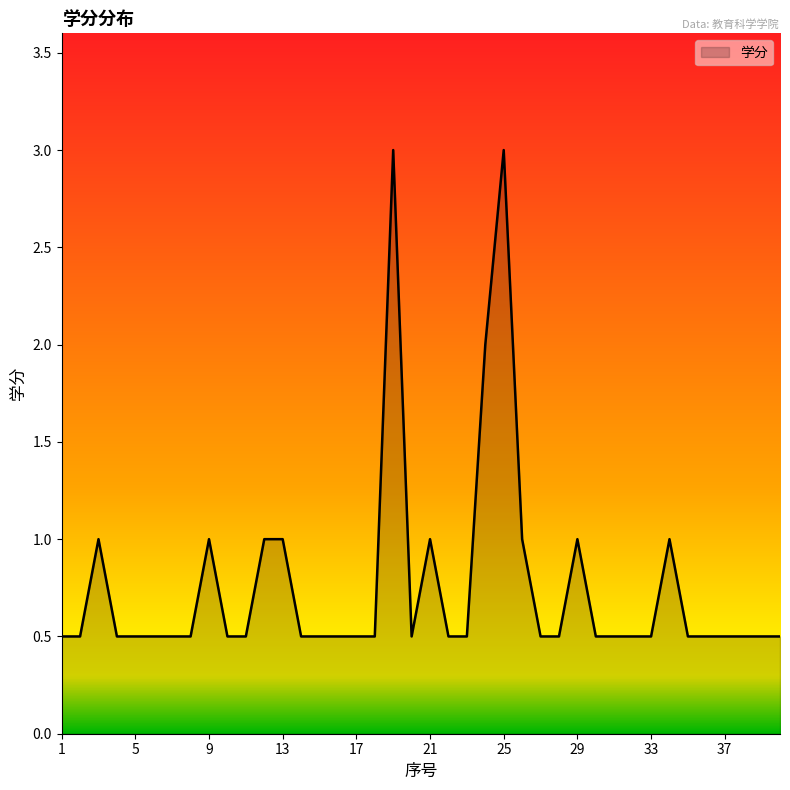

What is the minimum value shown in the chart?

0.5